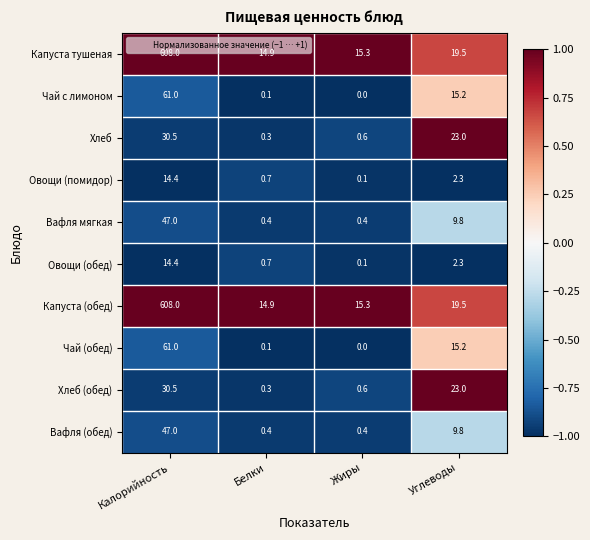

List the labels in order of Хлеб value, smallest first.

Белки, Жиры, Углеводы, Калорийность